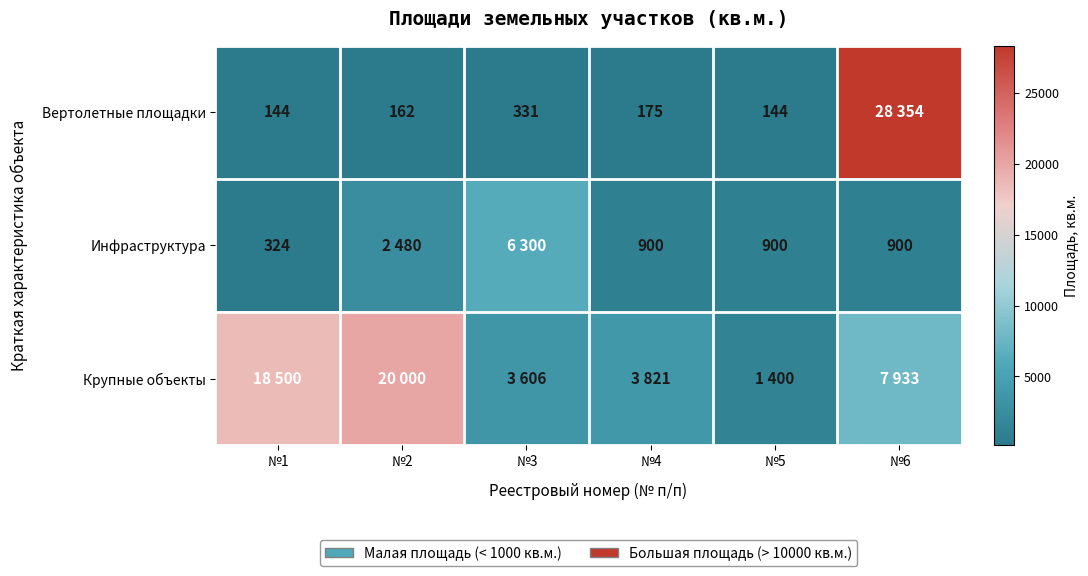

The Инфраструктура series shows 367 at №6. True or false?

False